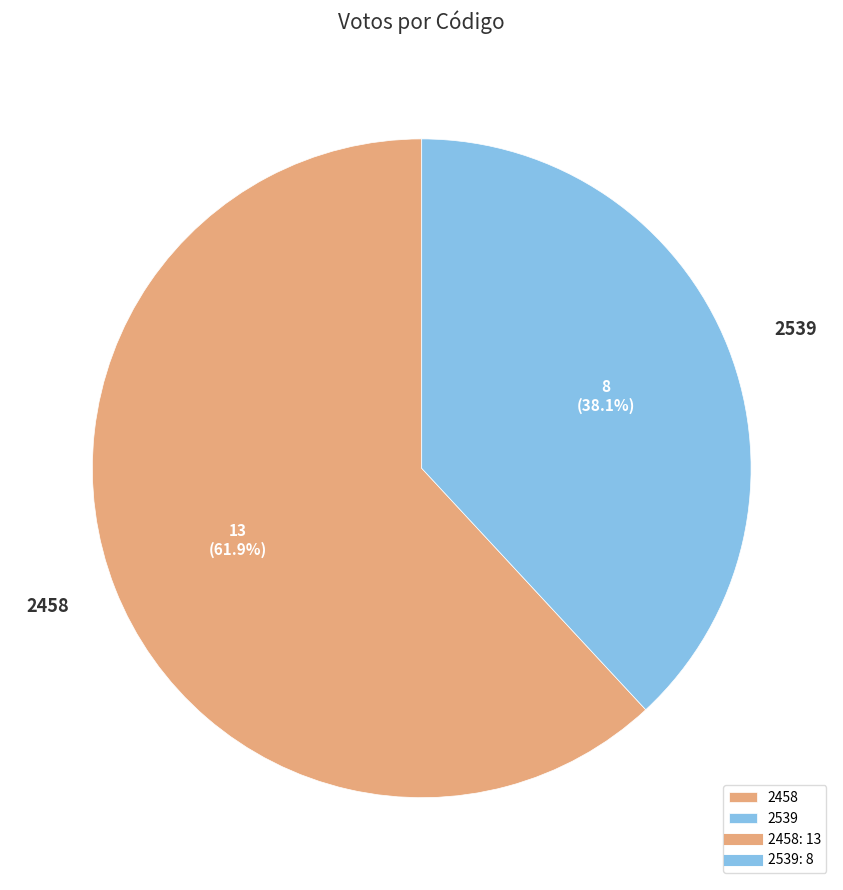

What is the smallest slice in the pie chart?

2539